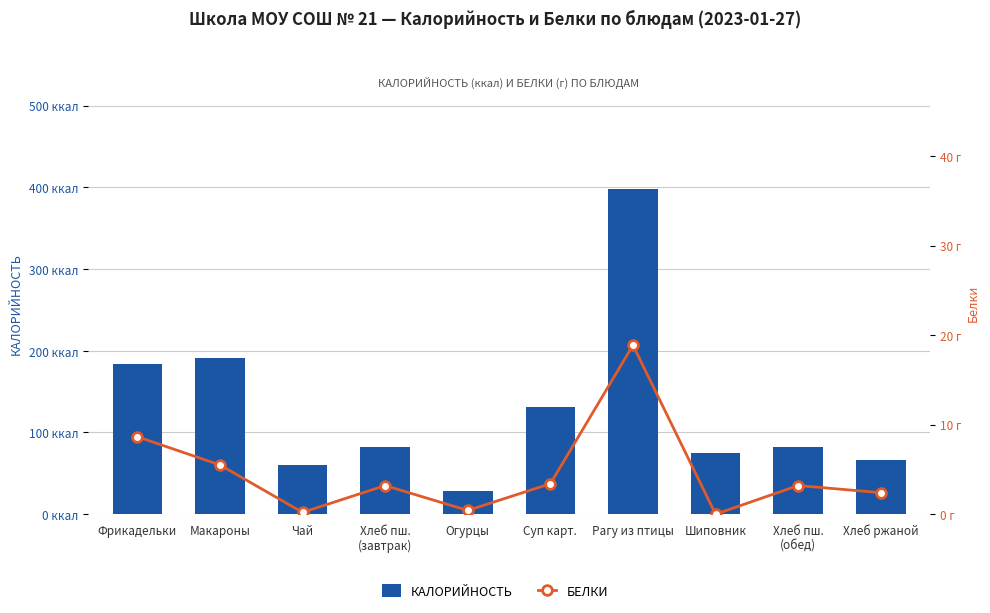

True or false: КАЛОРИЙНОСТЬ has a value of 60.0 at Чай.

True